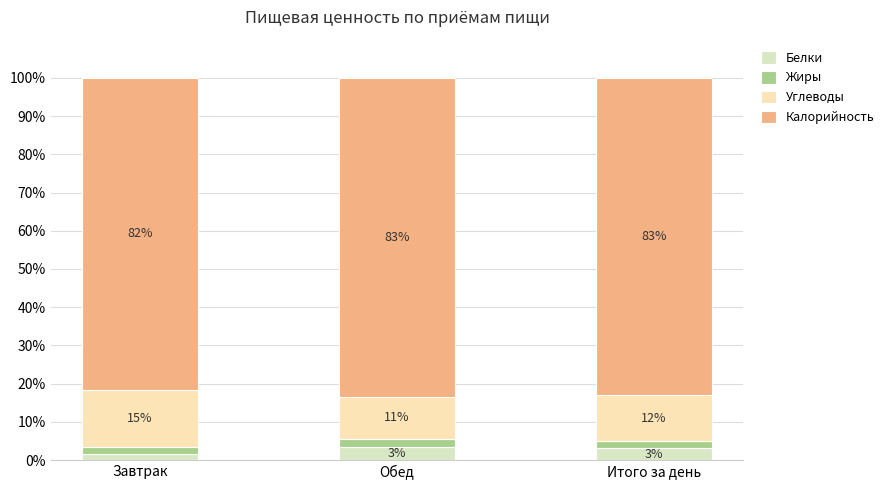

What is the sum of all Углеводы values?

38.1